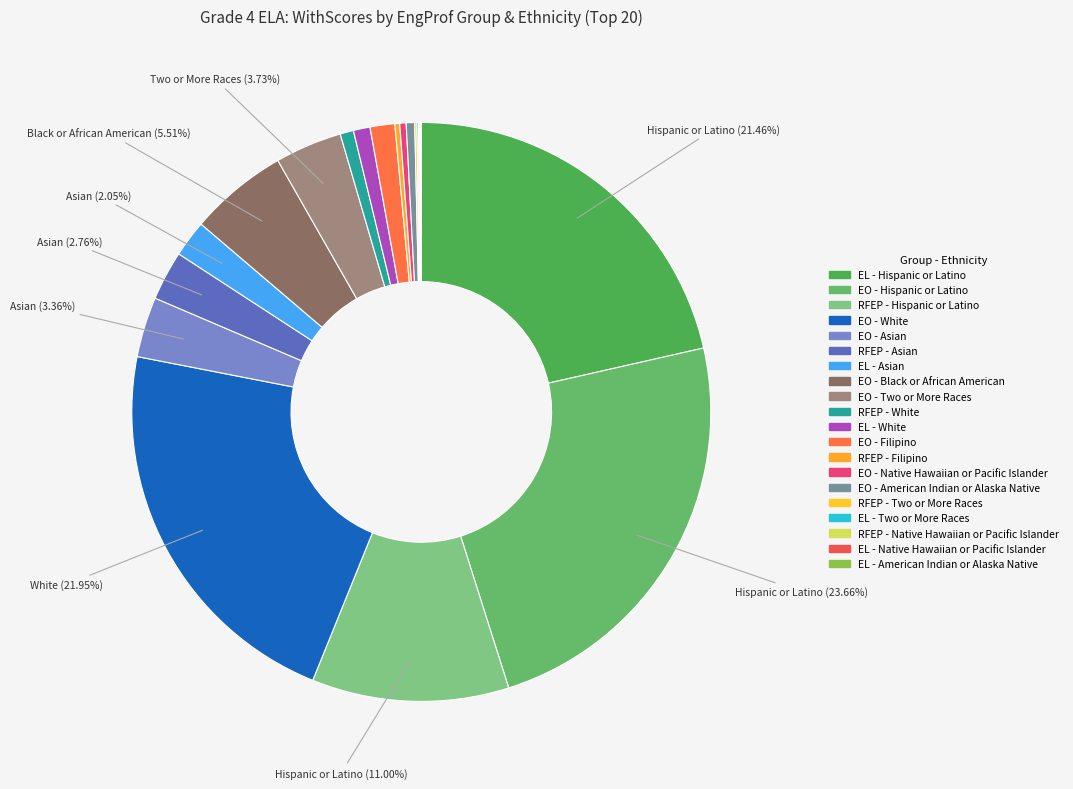

Is the sum of RFEP - Hispanic or Latino and EL - Hispanic or Latino greater than half?

No